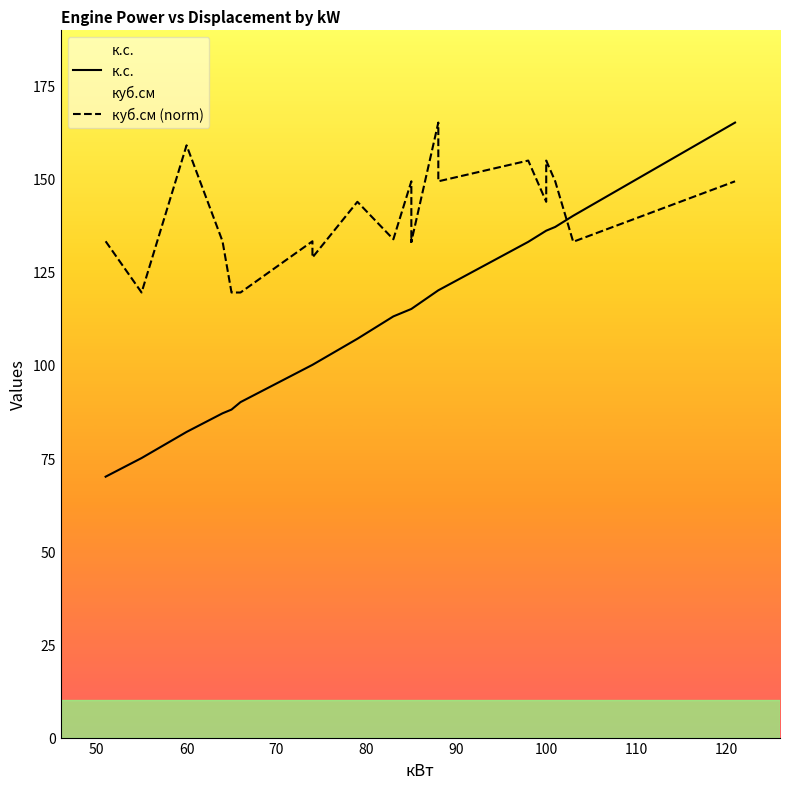

How many times do к.с. and куб.см (norm) cross each other?

1